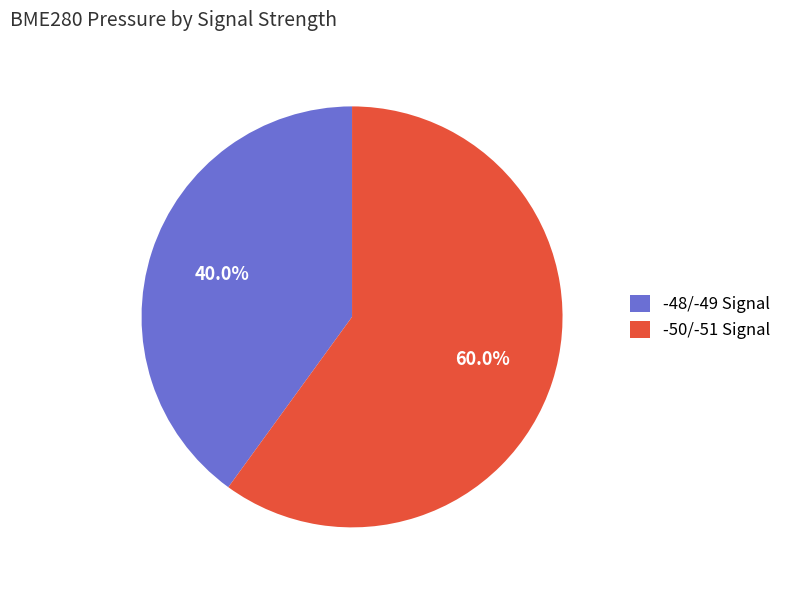

How many slices are in this pie chart?

2